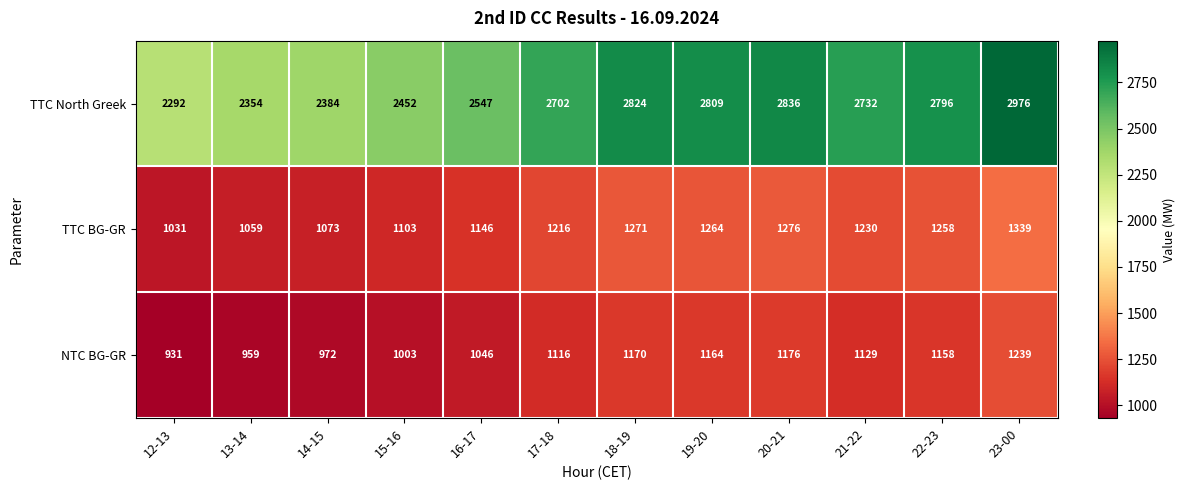

What is the sum of all TTC North Greek values?

31704